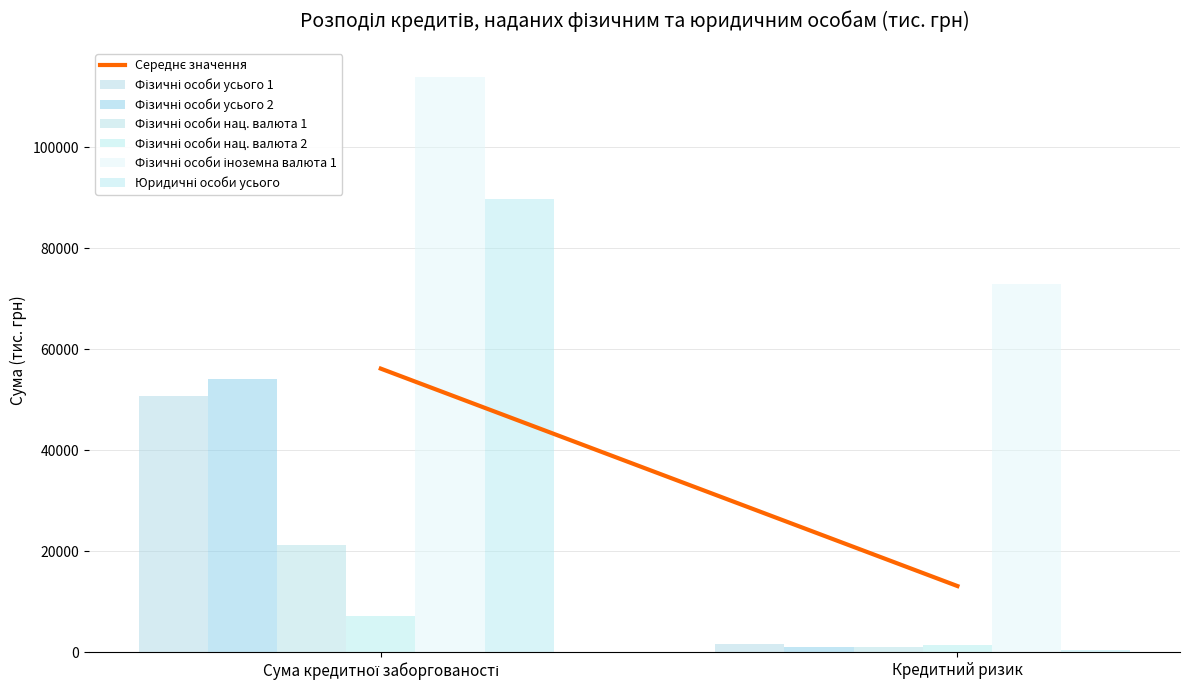

What is the sum of the Фізичні особи усього 2 values at Кредитний ризик and Сума кредитної заборгованості?

55251.4